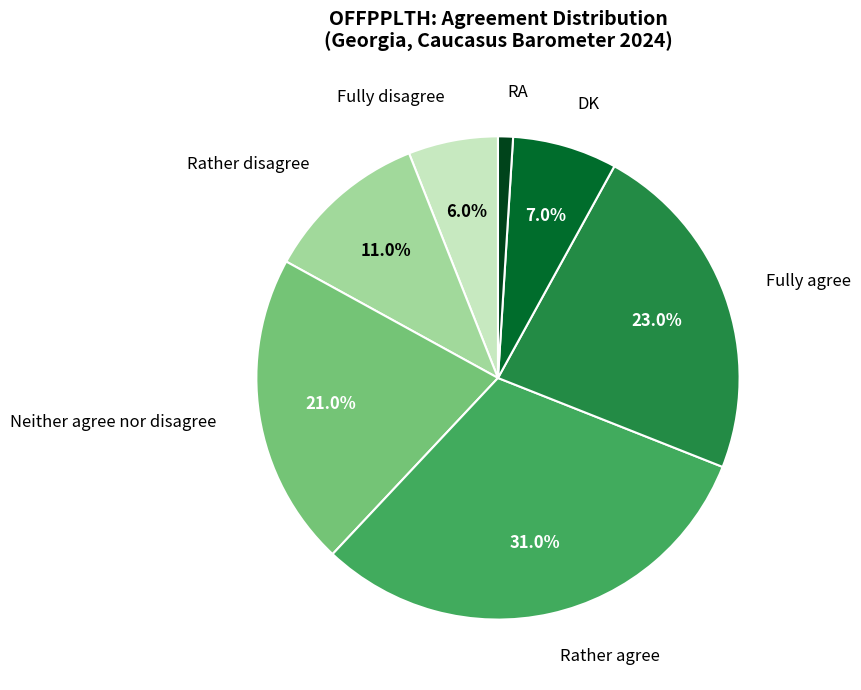

Is it true that Neither agree nor disagree is 21% of the pie?

True